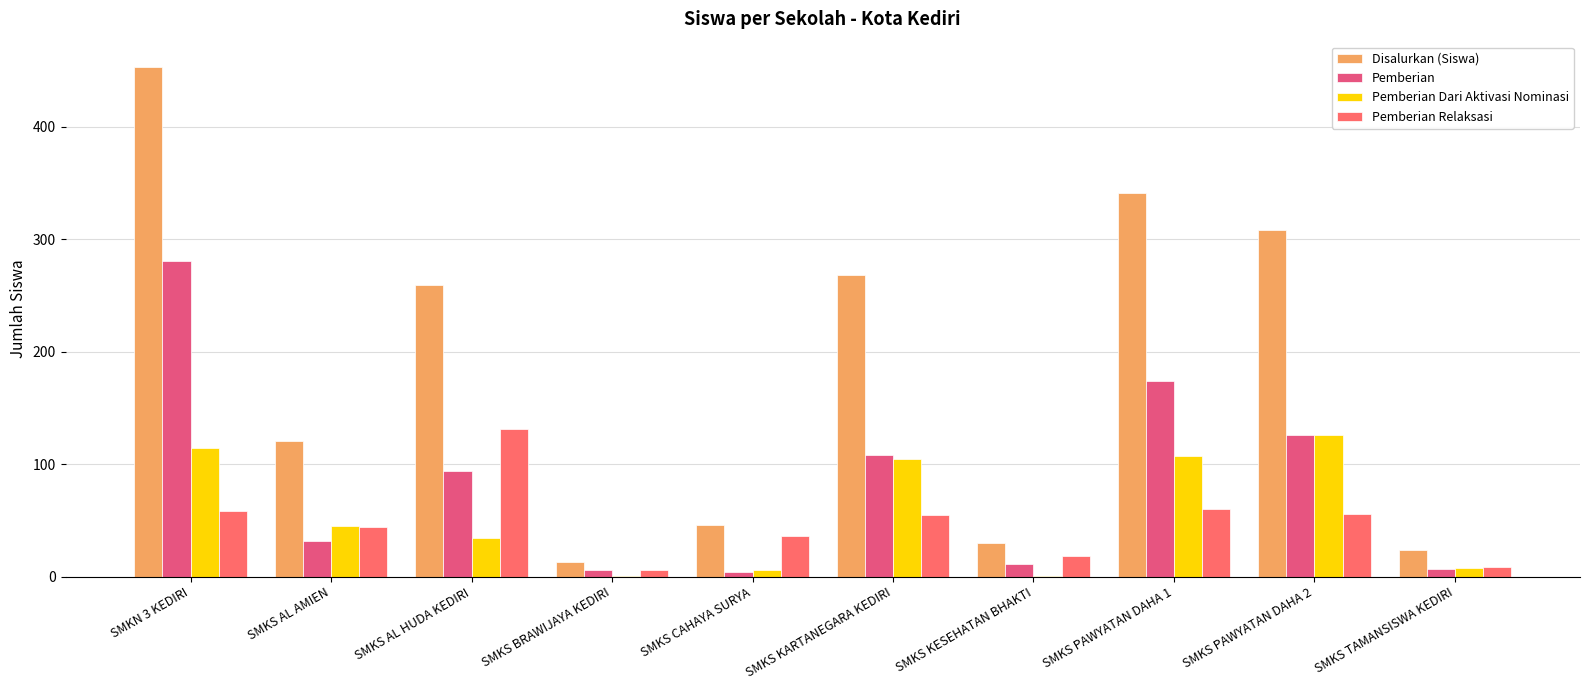

Is it true that Pemberian Dari Aktivasi Nominasi equals 164 at SMKN 3 KEDIRI?

False